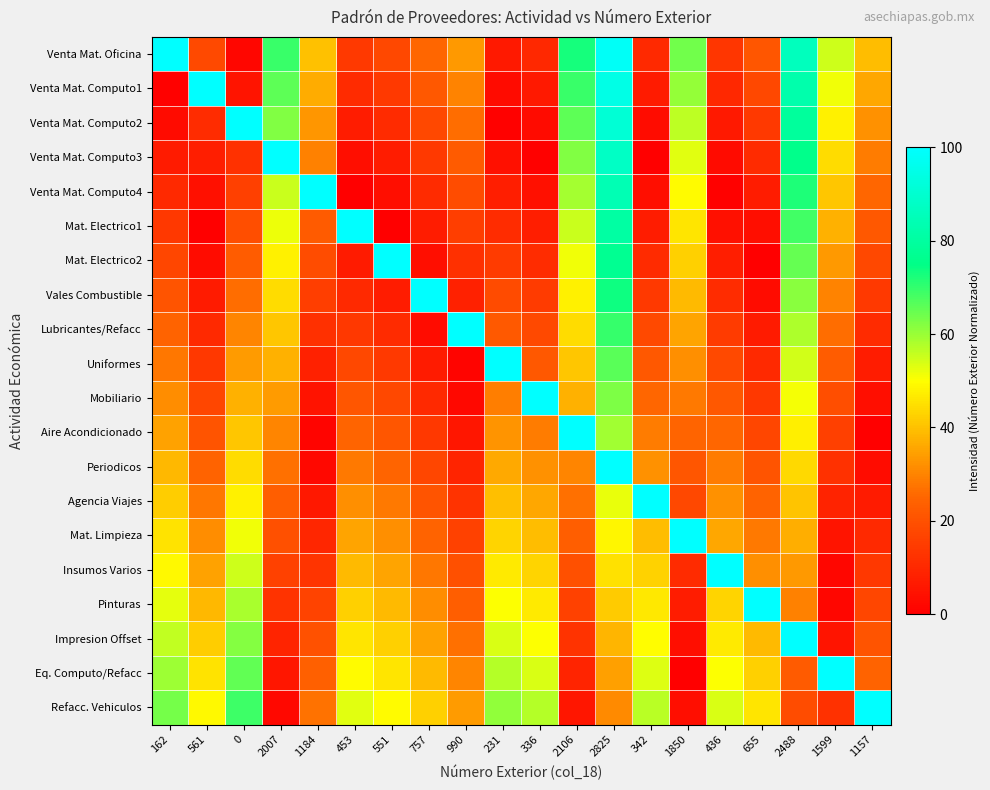

What is the difference between the highest and lowest values at 990?

98.6